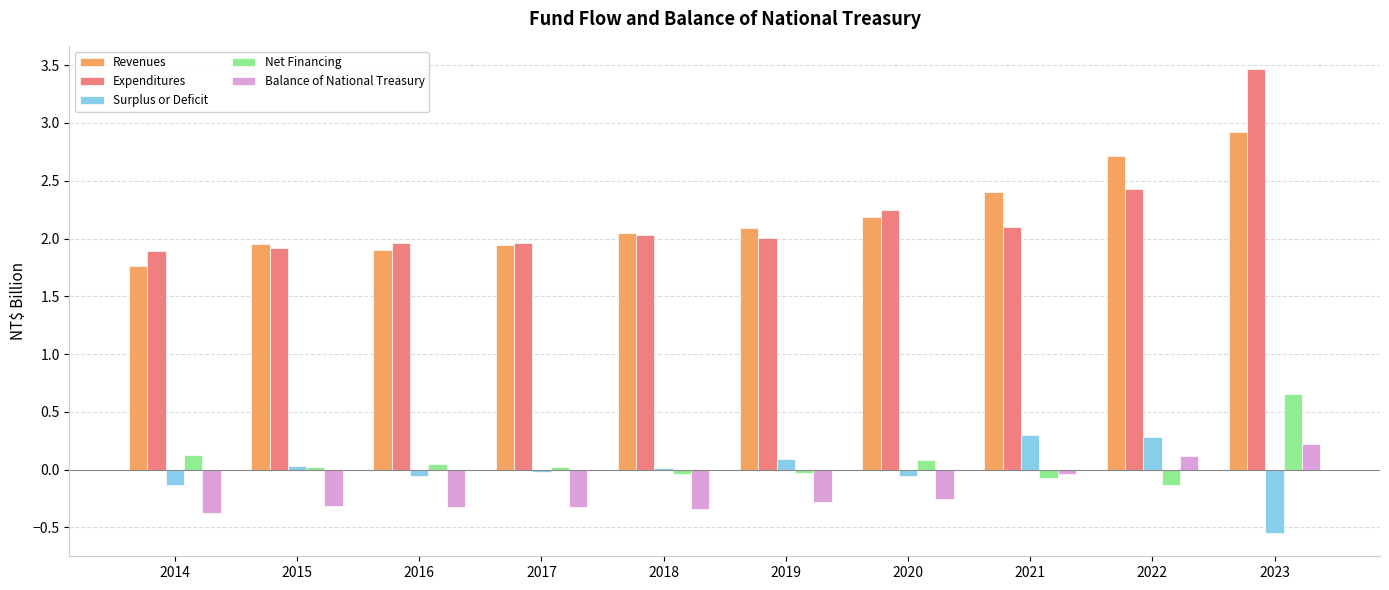

What is the difference between the maximum and second lowest values in the Surplus or Deficit series?

0.4